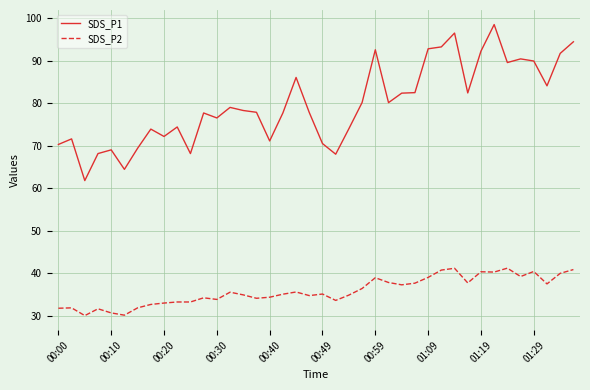

What is the minimum value shown in the chart?

30.1